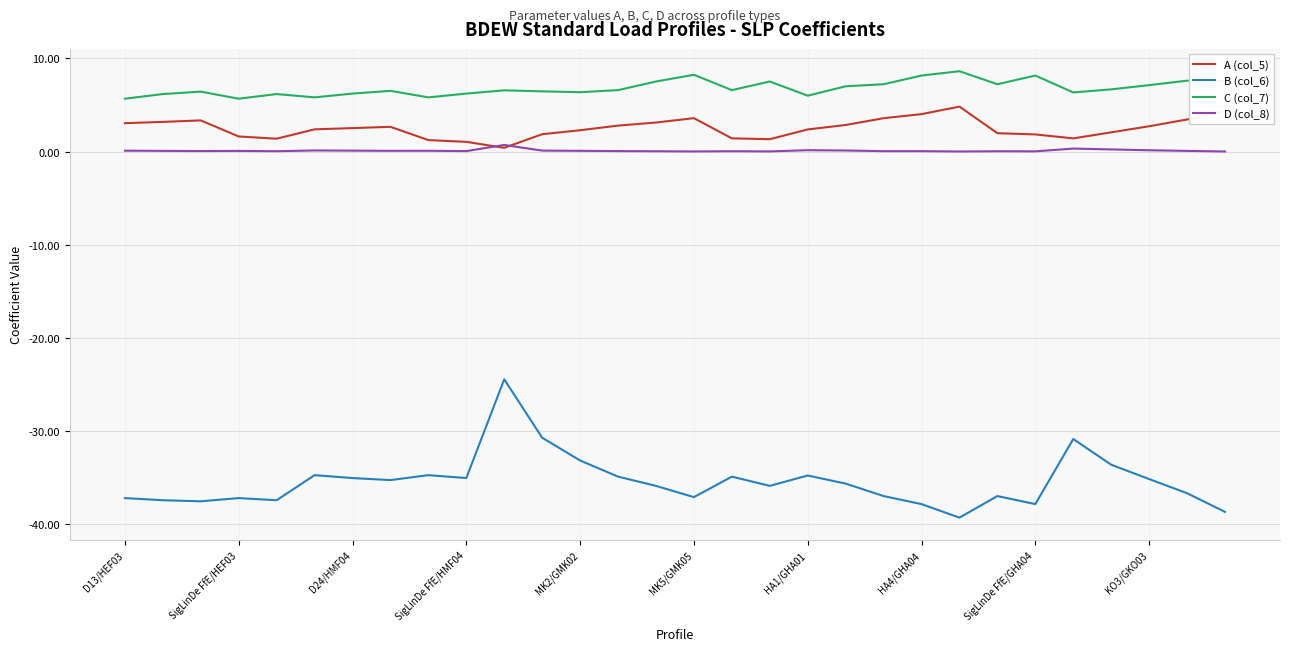

Which series has the largest range (max minus min)?

B (col_6)